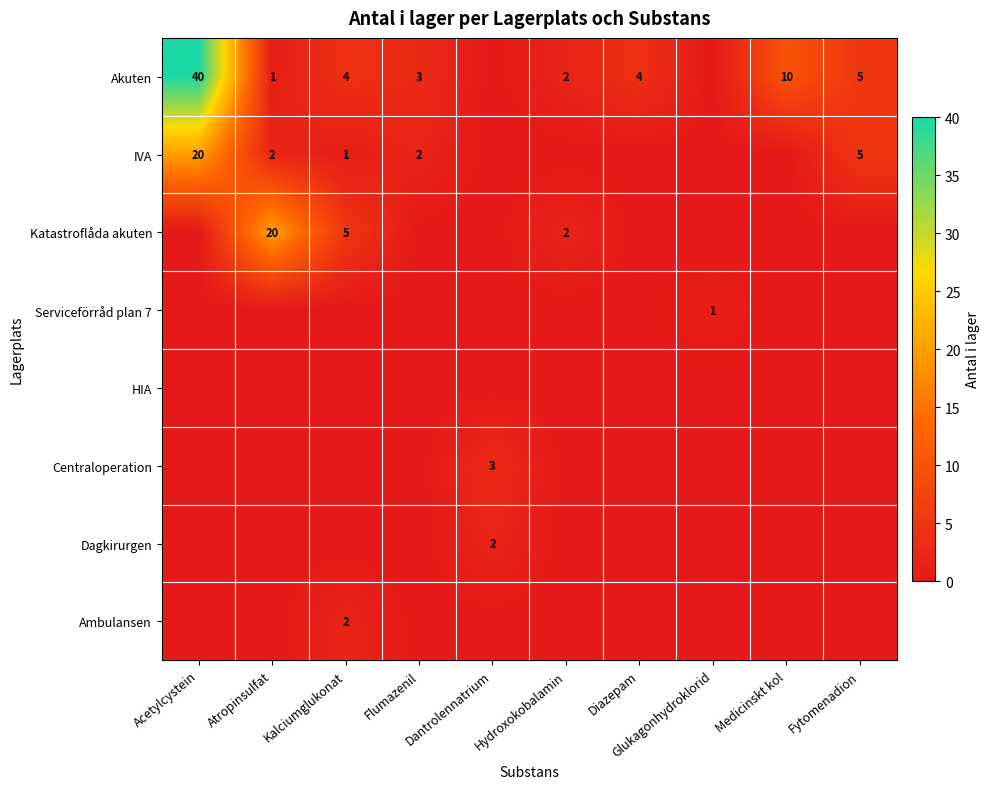

Is it true that IVA equals 4 at Flumazenil?

False